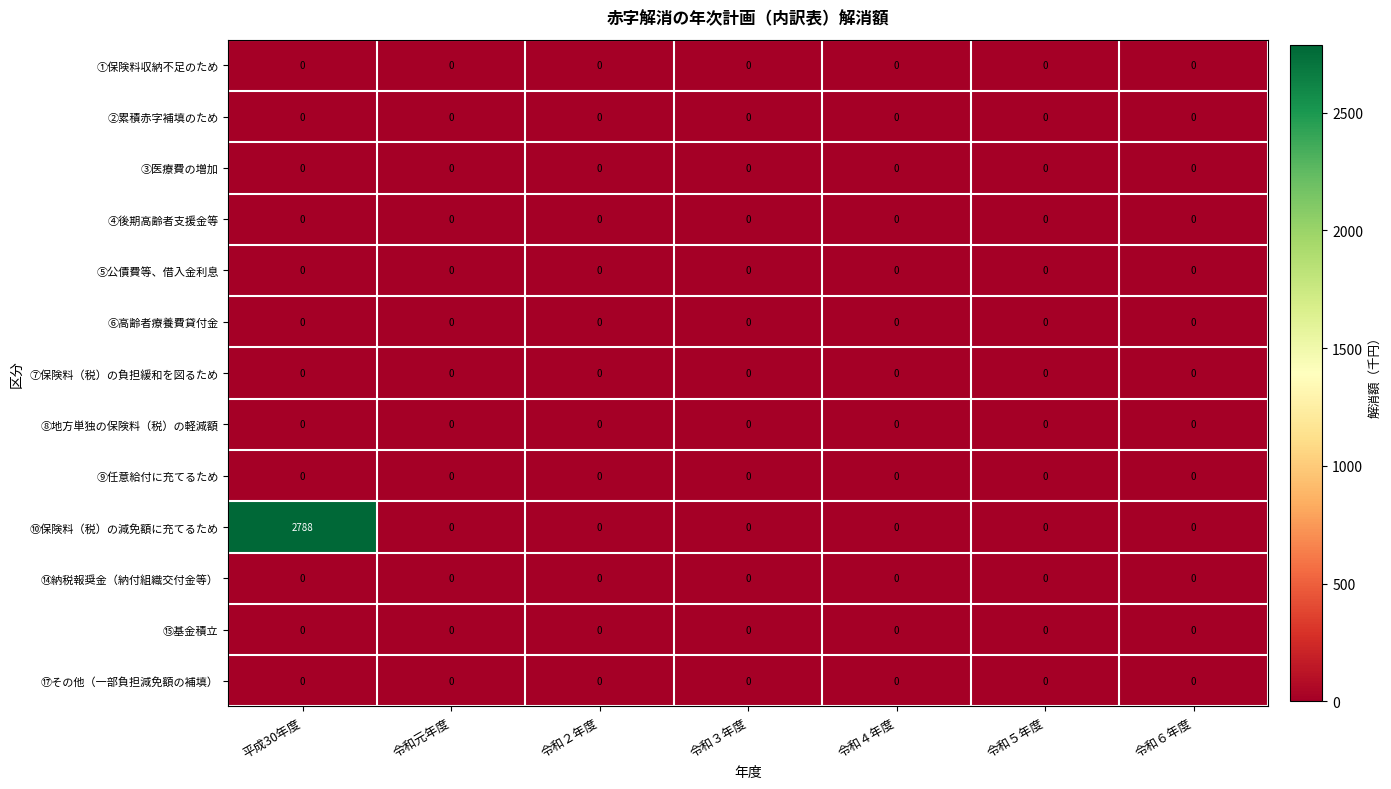

Between 平成30年度 and 令和３年度, which series saw the biggest shift?

⑩保険料（税）の減免額に充てるため